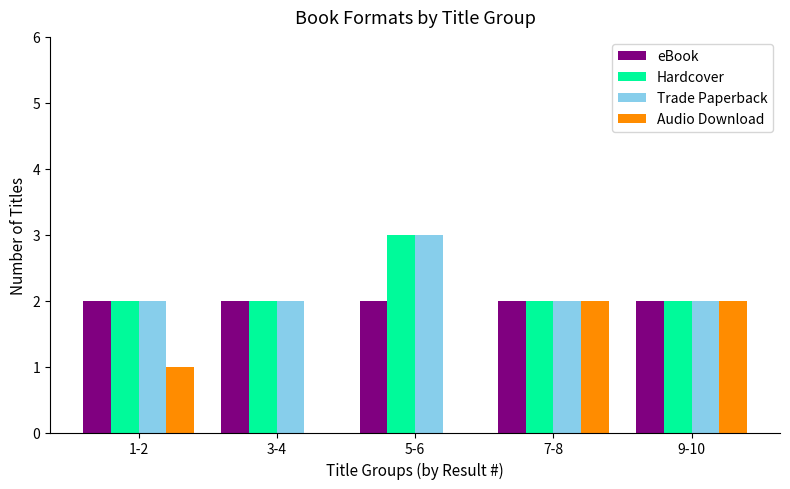

Which category has the highest value in the Trade Paperback series?

5-6